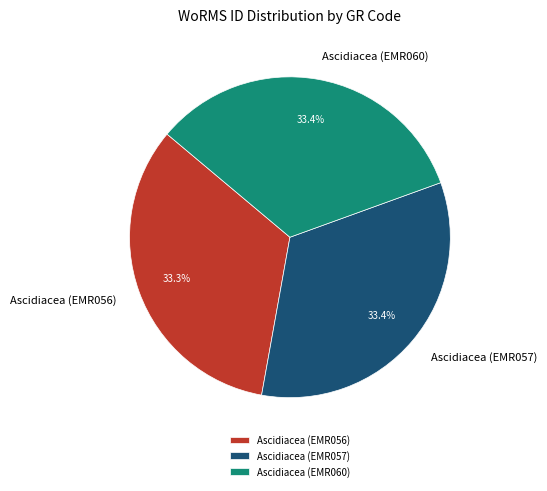

Combined, do Ascidiacea (EMR057) and Ascidiacea (EMR056) account for over 50%?

Yes